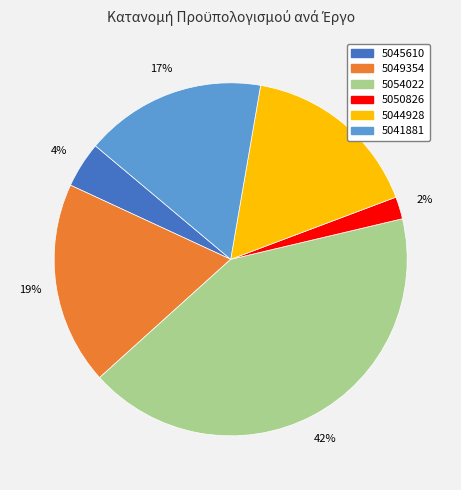

What is the smallest slice in the pie chart?

5050826